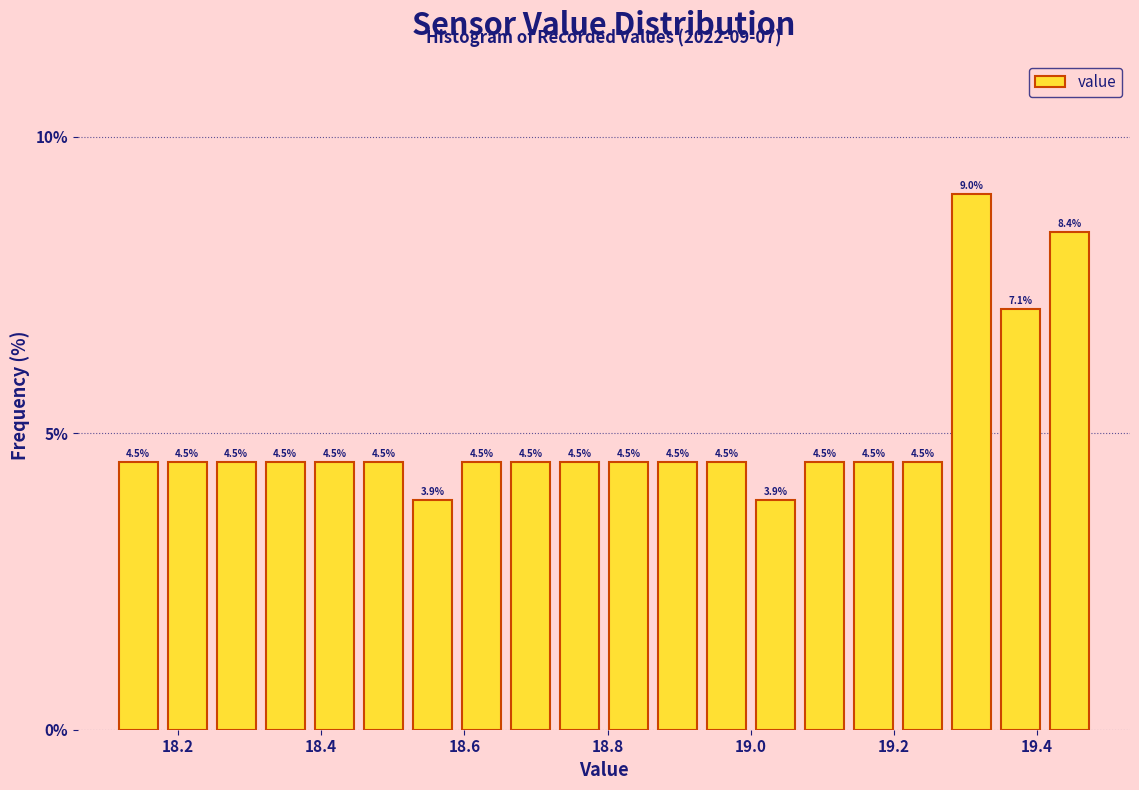

Read against the x-axis, roughly where is the centre of the tallest bar?

19.30